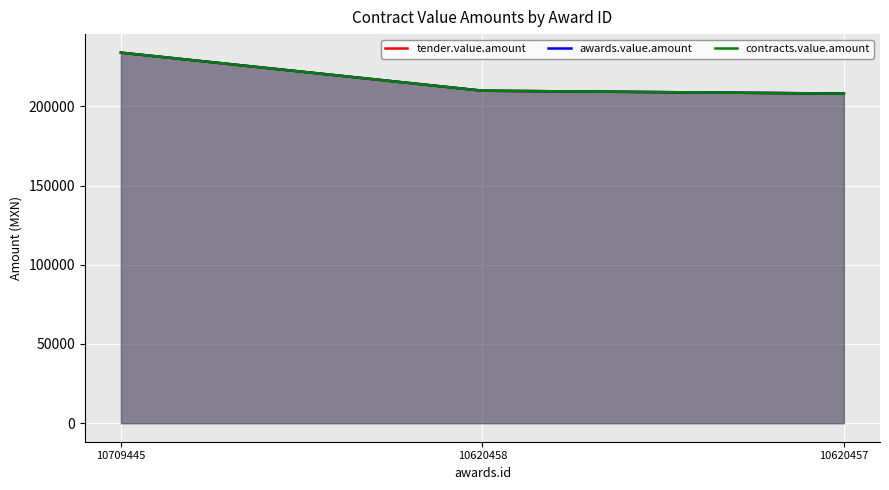

What is the difference between the awards.value.amount values at 10709445 and 10620457?

25837.6